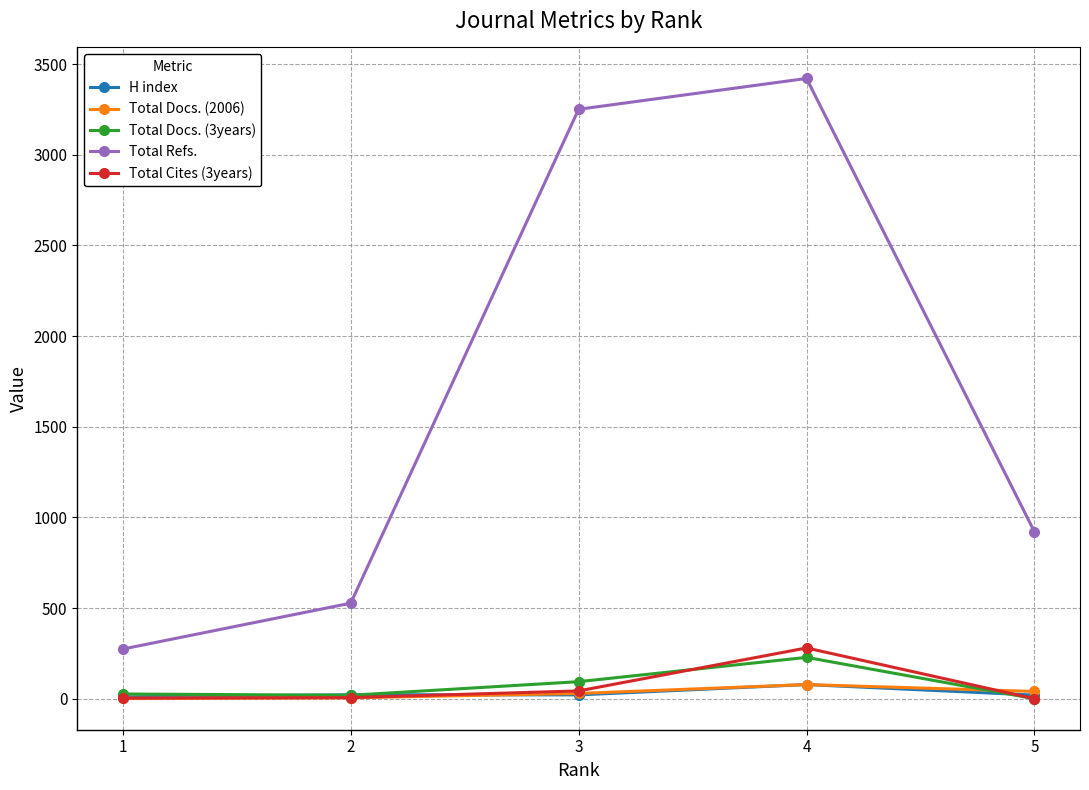

The value of Total Refs. at 3 is 4839. True or false?

False